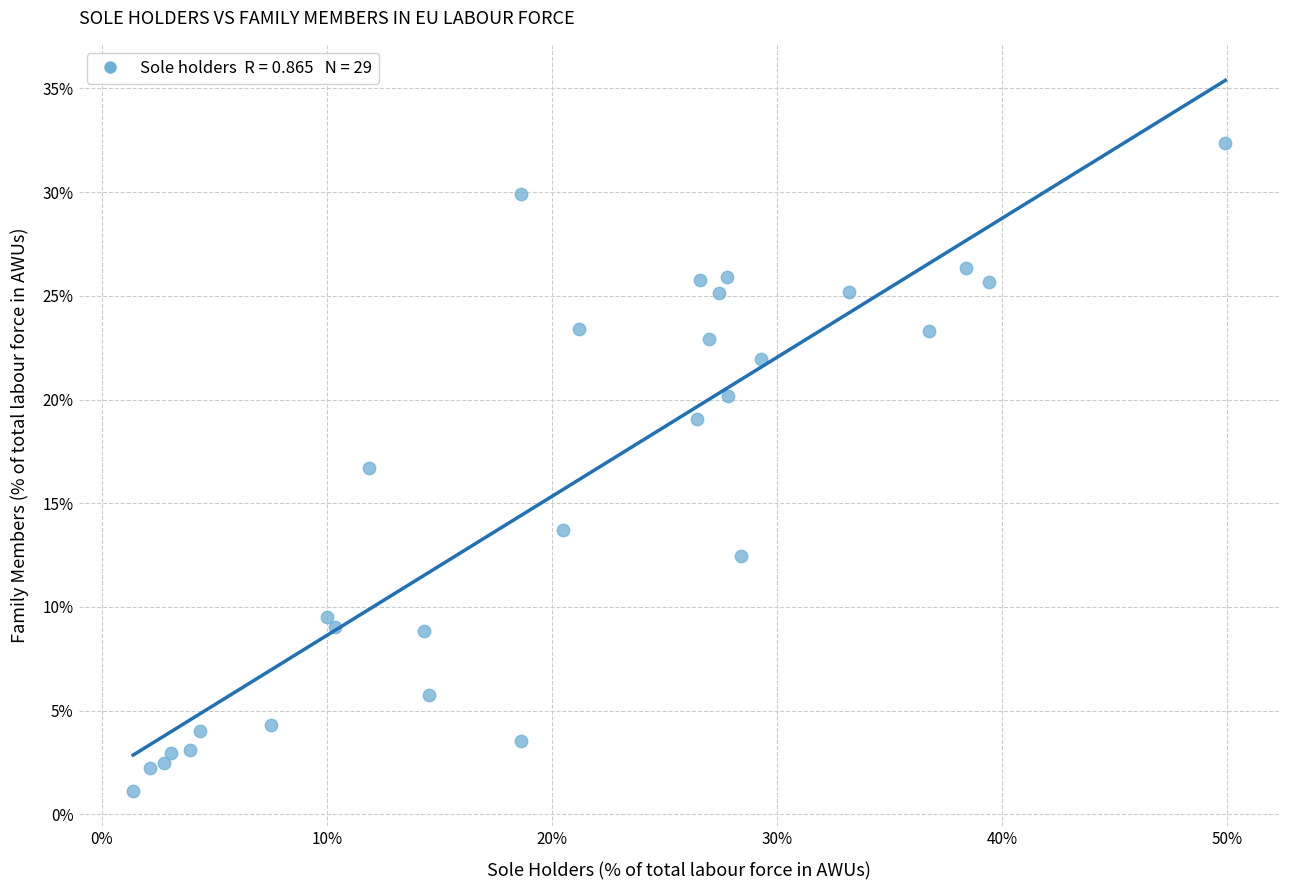

What Y value in the scatter plot is closest to 16?

16.7